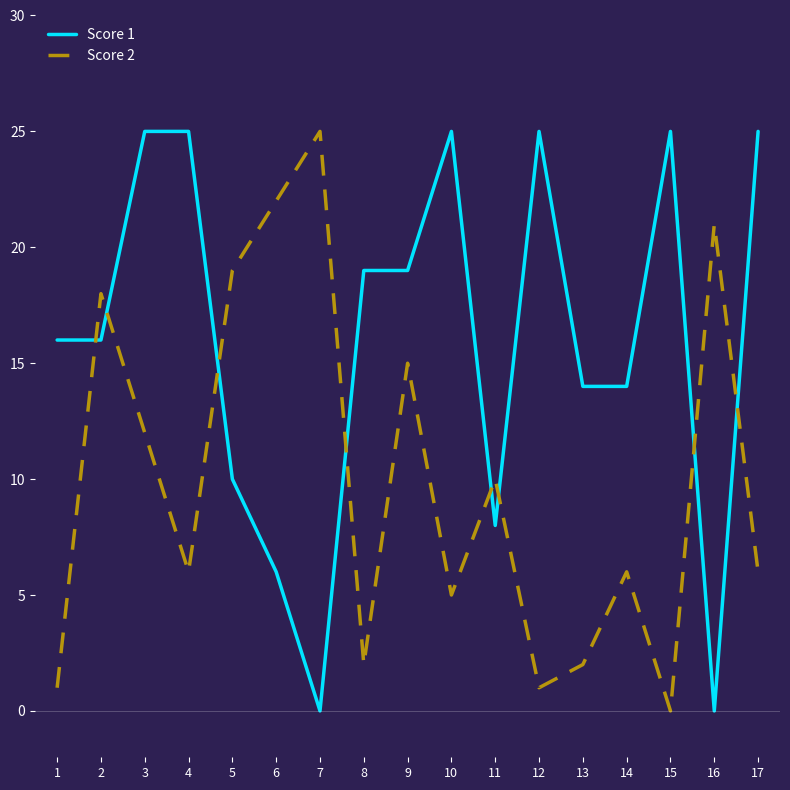

True or false: Score 1 has a value of 0 at 7.

True